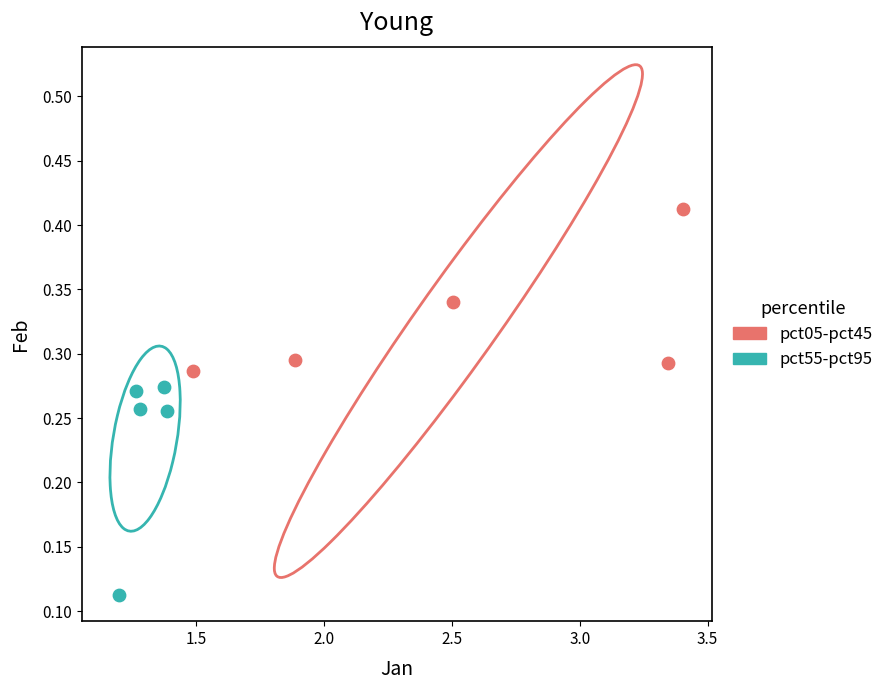

Which series has the largest Y range (max minus min)?

pct55-pct95